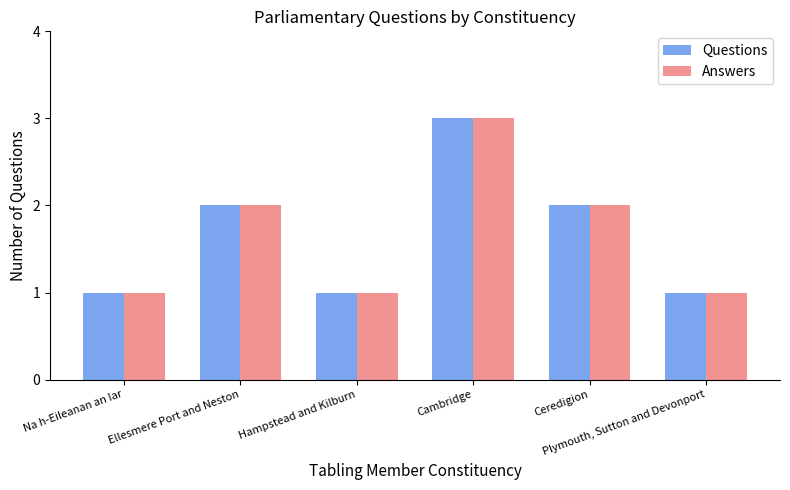

Is the value of Answers at Plymouth, Sutton and Devonport greater than the value of Questions at Ceredigion?

No